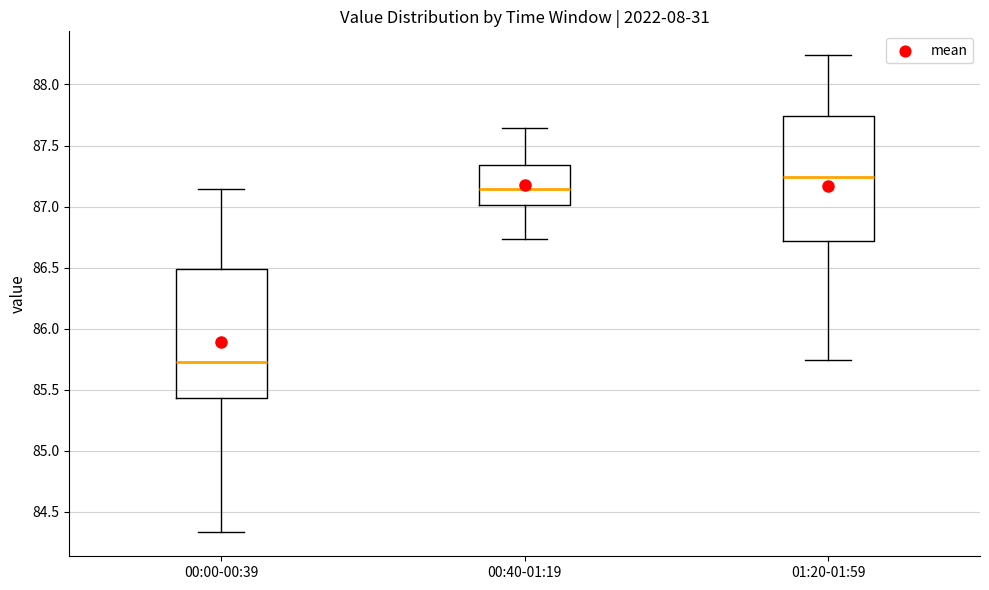

Where is the upper edge of the box for 01:20-01:59 on the y-axis? The values are not printed on the chart, so give them approximately, as read against the axis.

87.75